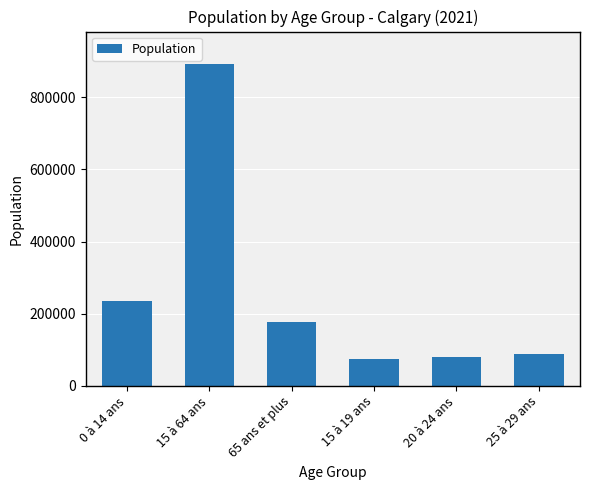

At which category does the chart reach its peak across all series?

15 à 64 ans